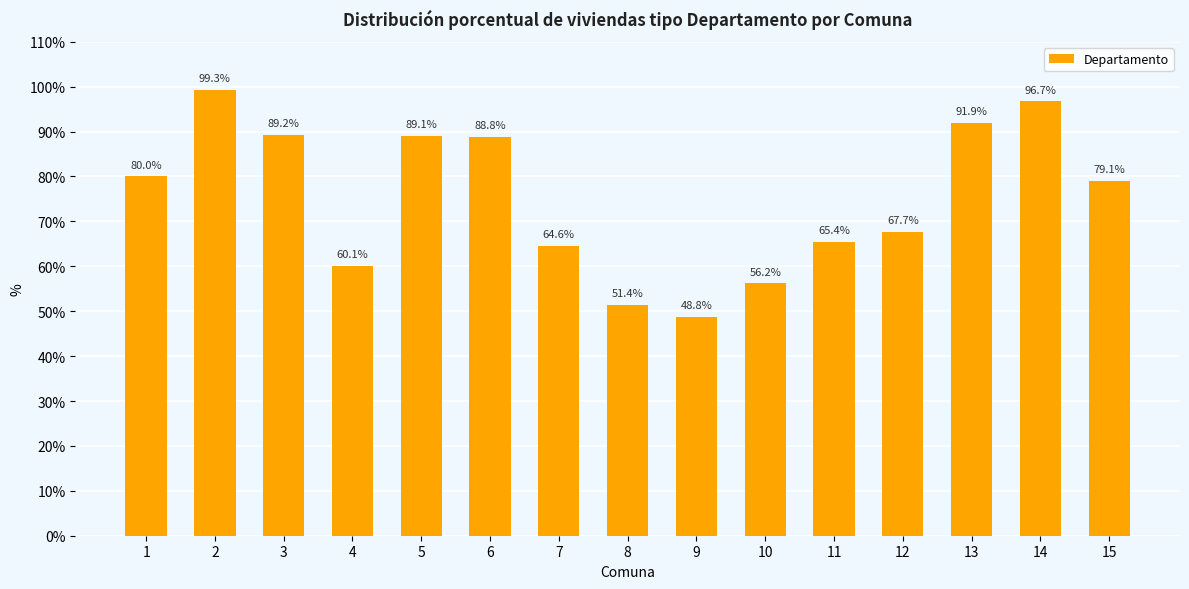

What is the maximum value shown in the chart?

99.3